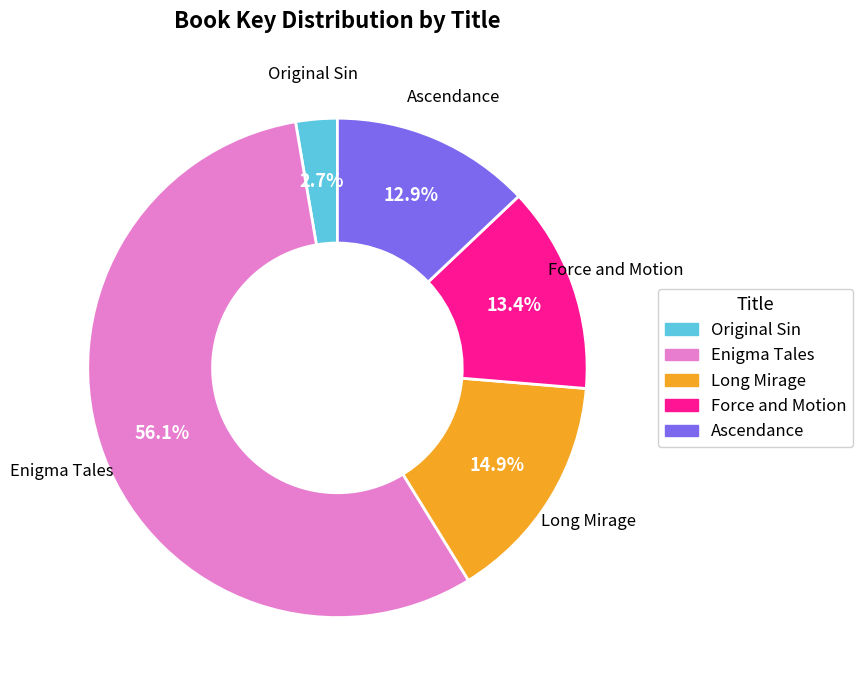

Which has a higher value, Enigma Tales or Force and Motion?

Enigma Tales